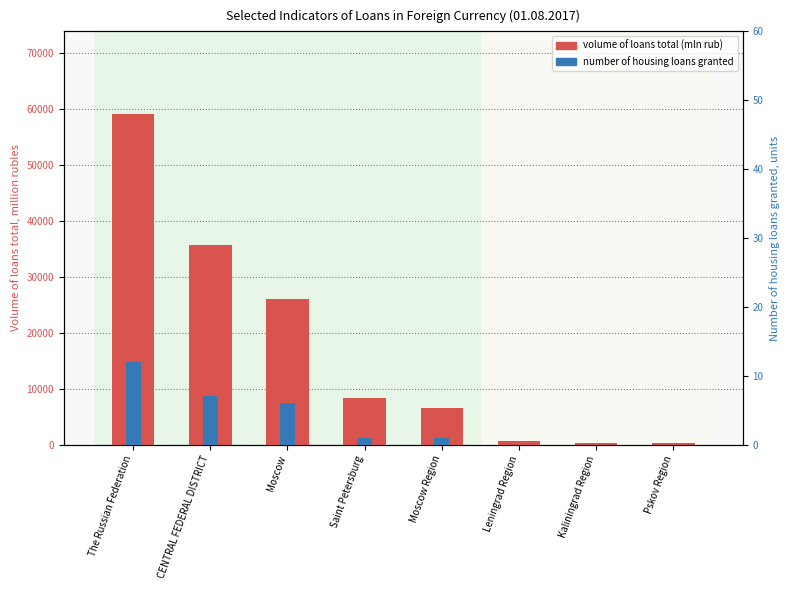

How many values in the volume of loans total (mln rub) series exceed 8236?

3